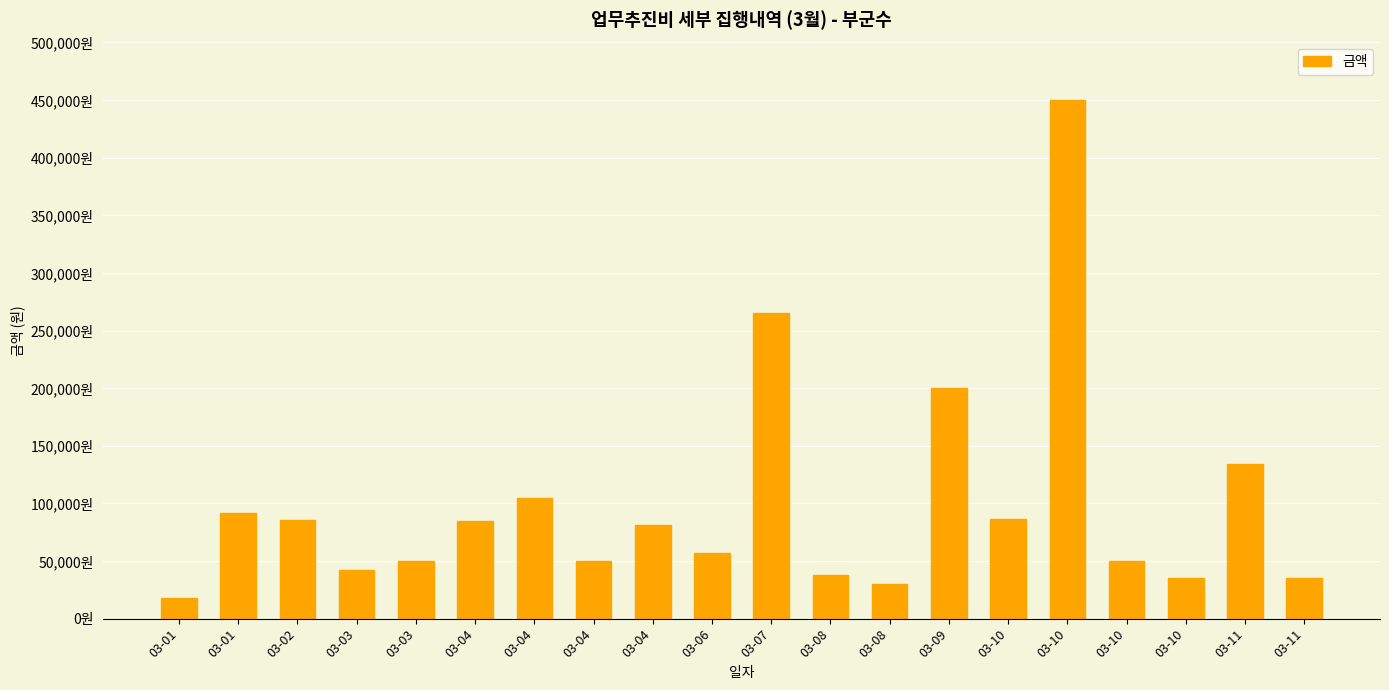

Reading left to right, what are all the values shown in this chart?

03-01=18000	03-01=92000	03-02=86000	03-03=42000	03-03=50000	03-04=85000	03-04=105000	03-04=50000	03-04=81000	03-06=57000	03-07=265000	03-08=38000	03-08=30000	03-09=200000	03-10=86780	03-10=450000	03-10=50000	03-10=35000	03-11=134000	03-11=35000